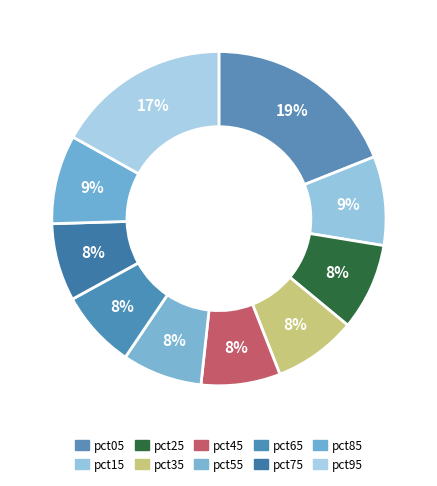

What is the largest slice in the pie chart?

pct05